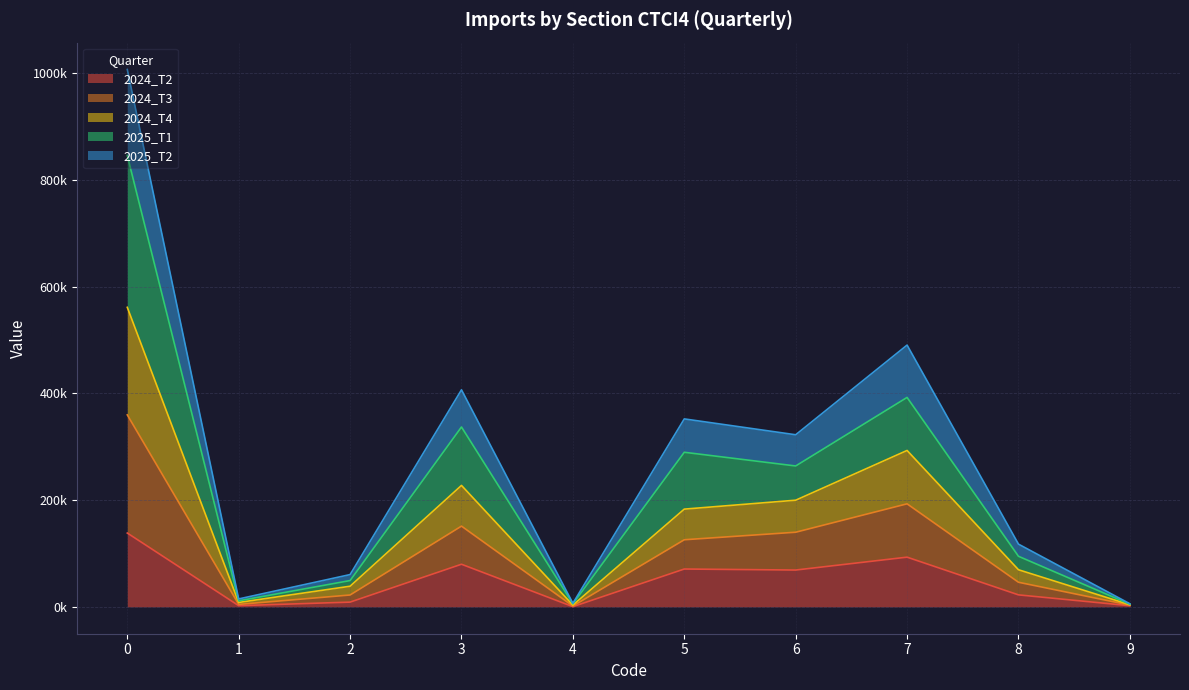

What are all the series names shown in the legend?

2024_T2, 2024_T3, 2024_T4, 2025_T1, 2025_T2